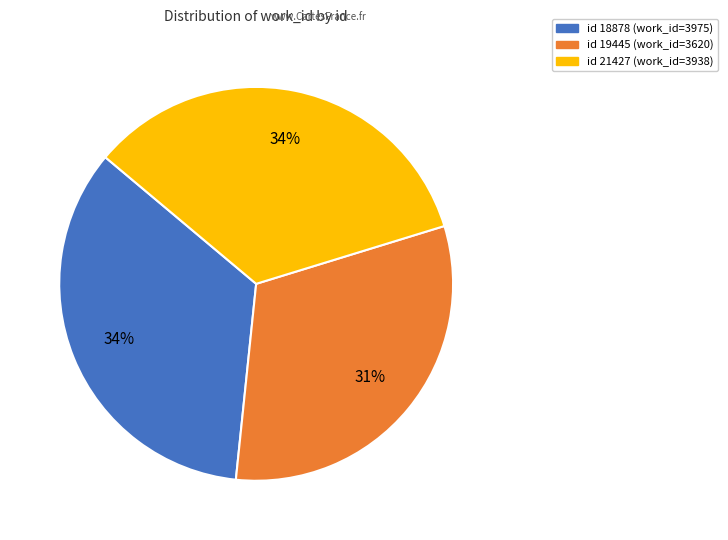

Does any single category account for the majority?

No